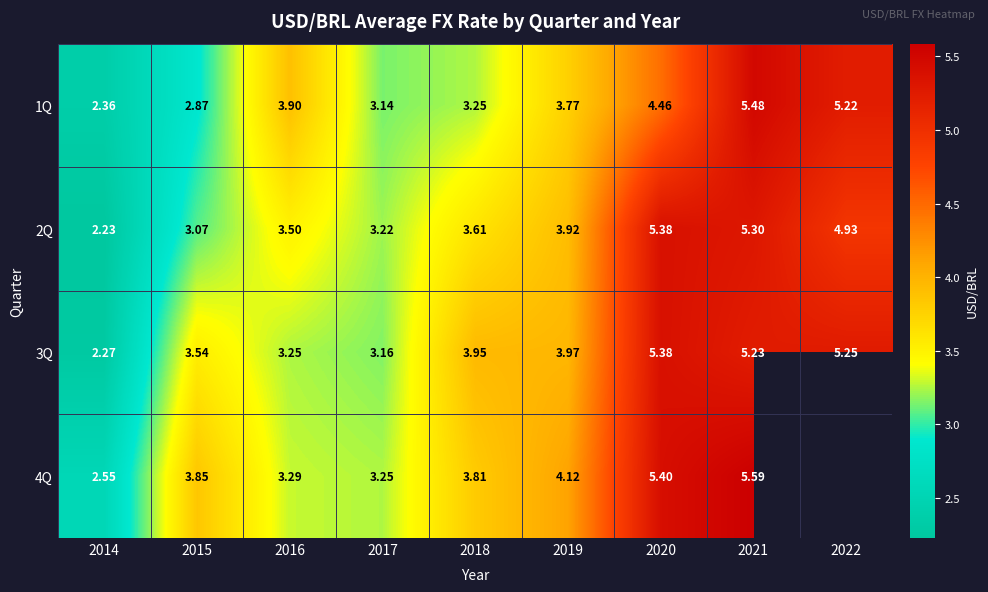

What is the smallest value displayed?

2.2